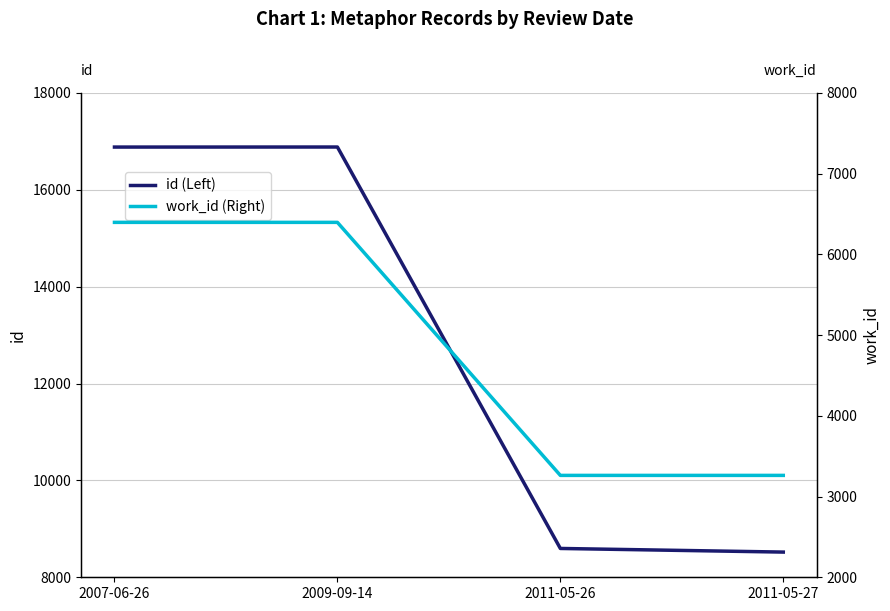

What is the difference between the highest and lowest values at 2011-05-26?

5333